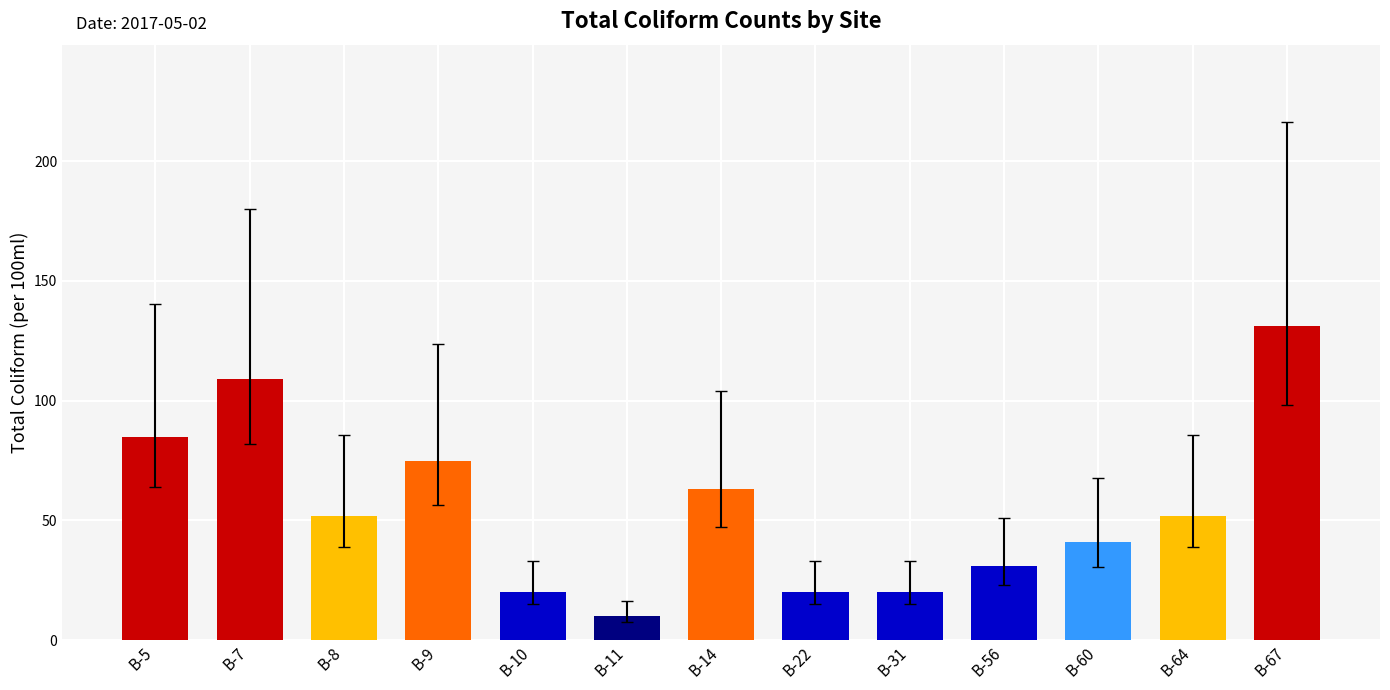

At which label does the data first exceed 52?

B-5